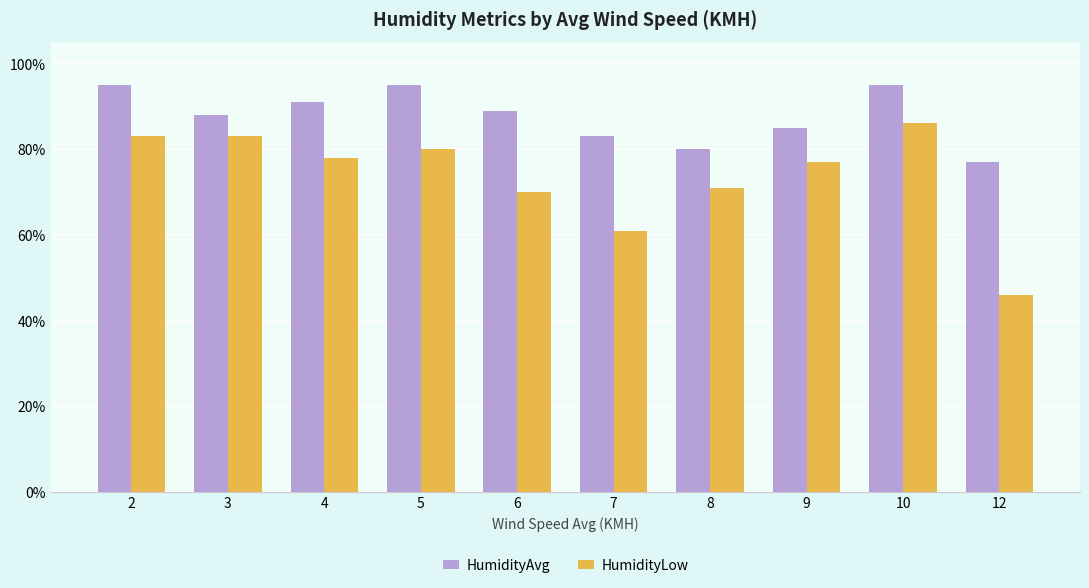

At how many categories does at least one series exceed 82?

8